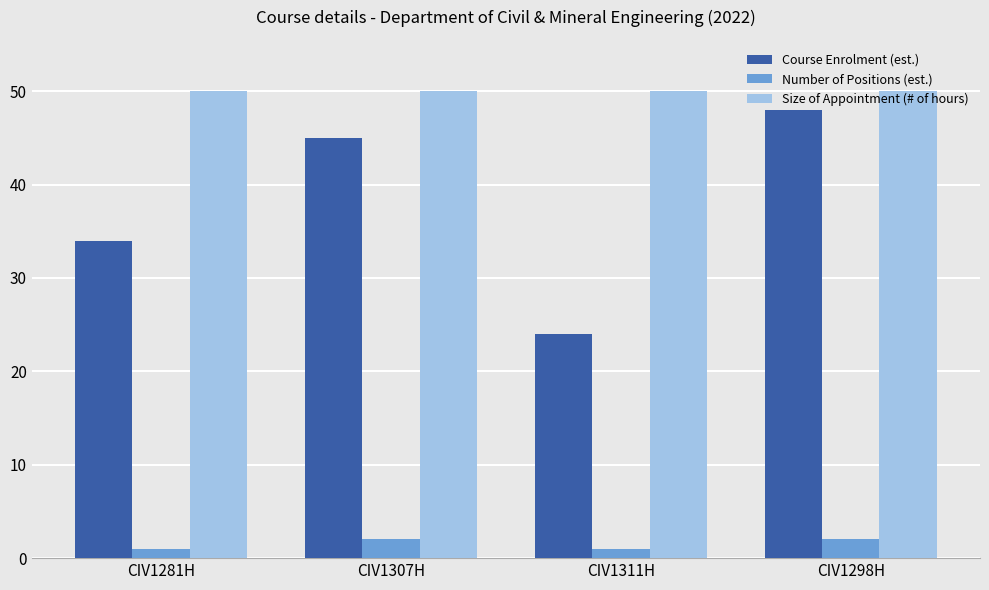

Reading right to left, what are all the values shown in this chart?

Course Enrolment (est.): 48	24	45	34
Number of Positions (est.): 2	1	2	1
Size of Appointment (# of hours): 50	50	50	50